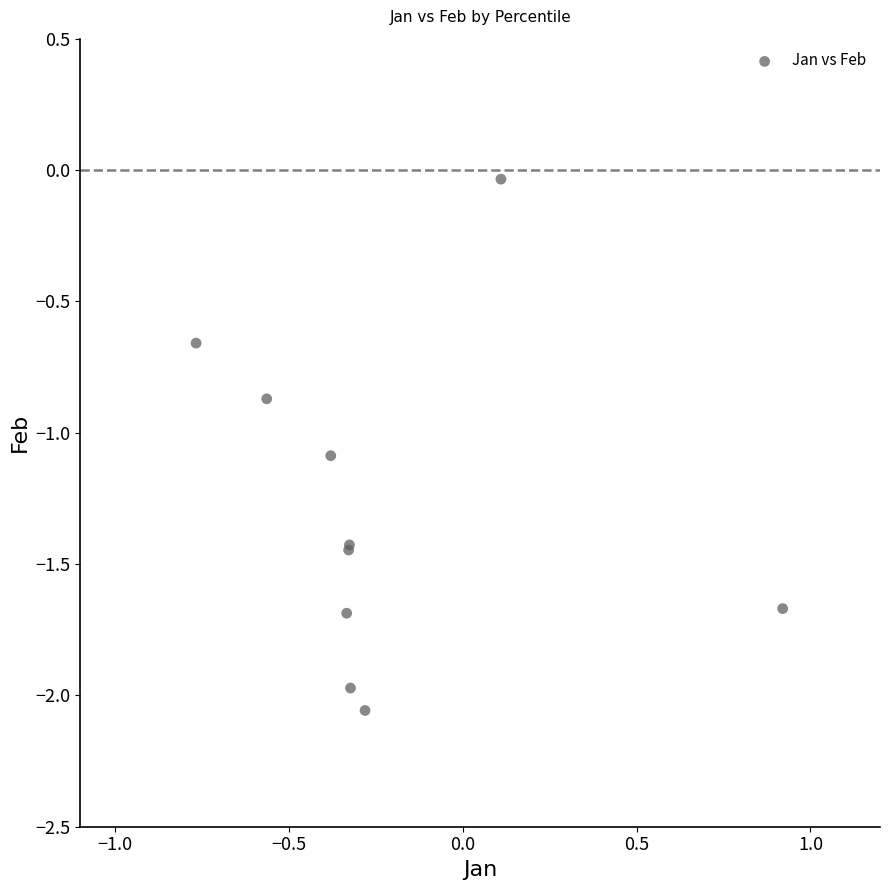

What Y value in the scatter plot is closest to -1?

-1.1